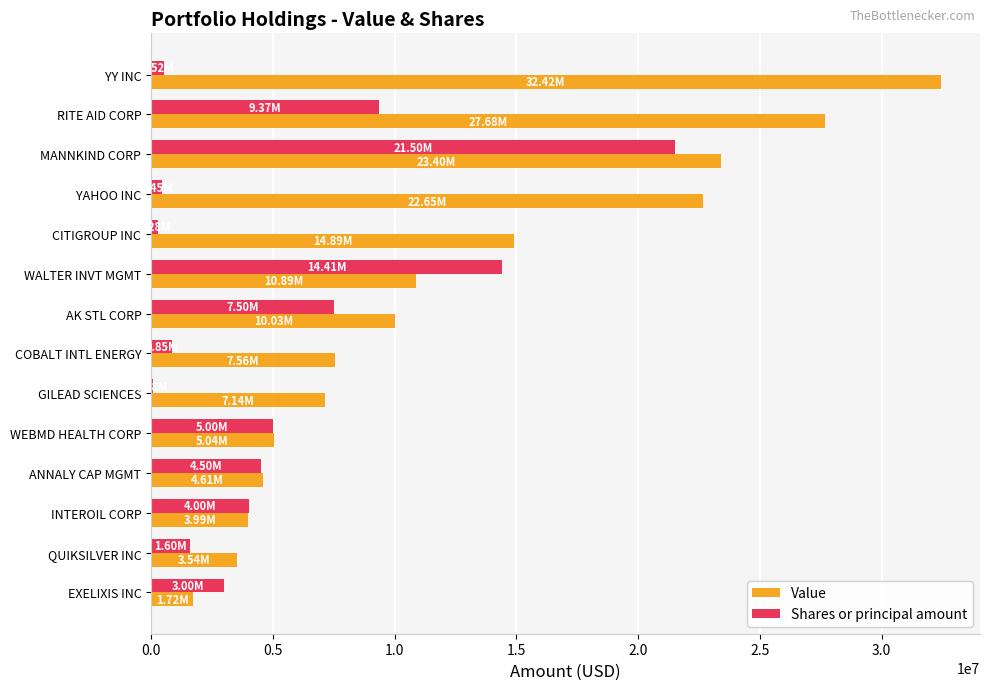

What is the sum of all Value values?

175536000